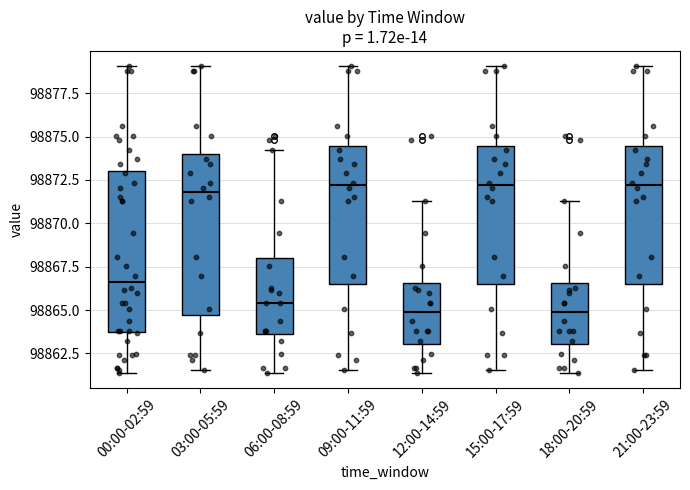

Where does the upper whisker of the box for 00:00-02:59 end on the y-axis? The values are not printed on the chart, so give them approximately, as read against the axis.

98879.0